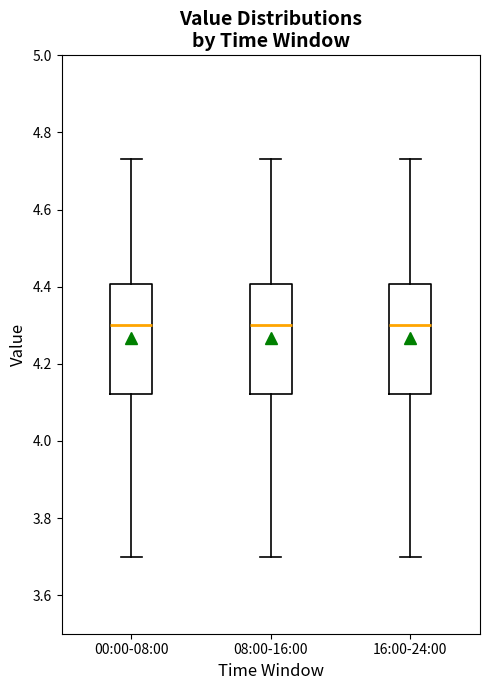

Reading left to right, transcribe this box plot: for each box, give where its median line is, the range the box spans, and where its two whiskers end, as read against the y-axis. The values are not printed on the chart, so give them approximately, as read against the axis.

00:00-08:00: median 4.30, box 4.12 to 4.40, whiskers 3.70 to 4.74
08:00-16:00: median 4.30, box 4.12 to 4.40, whiskers 3.70 to 4.74
16:00-24:00: median 4.30, box 4.12 to 4.40, whiskers 3.70 to 4.74